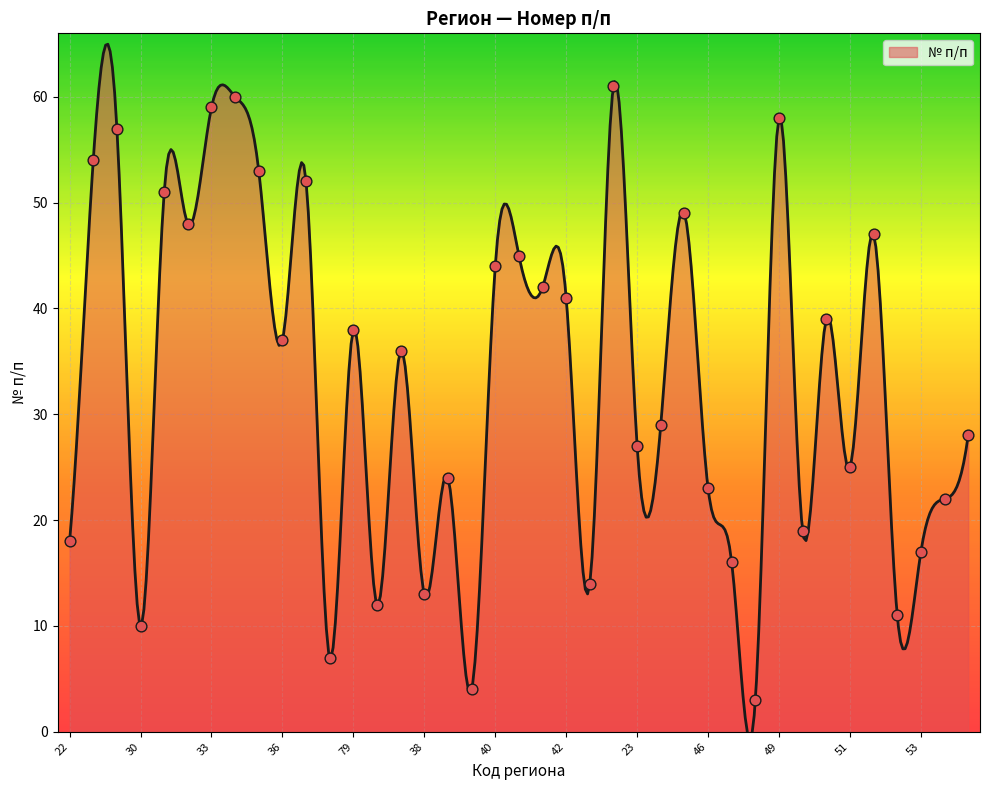

What is the change in value from 32 to 36?

-11